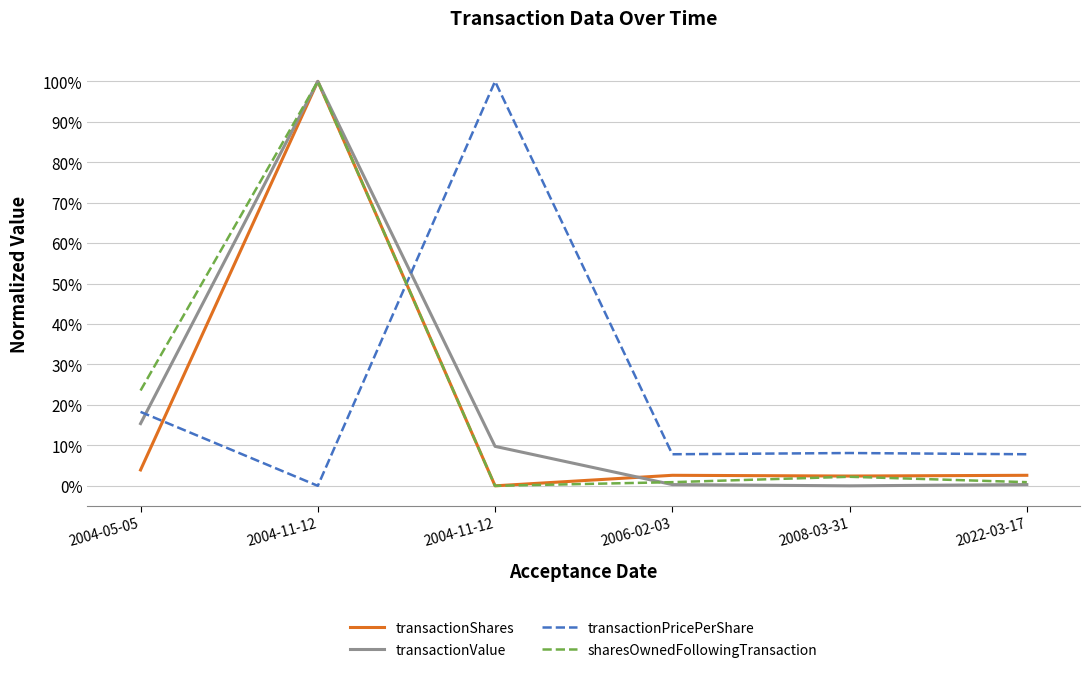

What are all the series names shown in the legend?

transactionShares, transactionValue, transactionPricePerShare, sharesOwnedFollowingTransaction